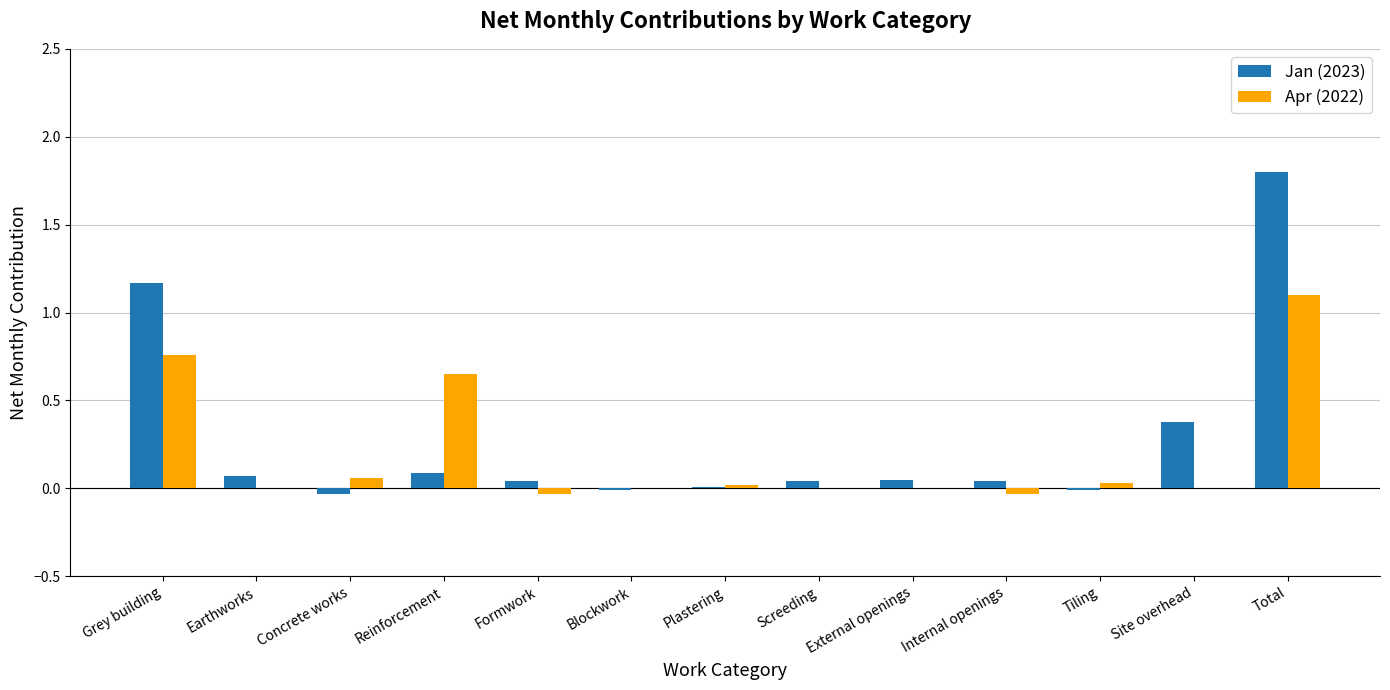

What is the highest value of the Jan (2023) series?

1.8